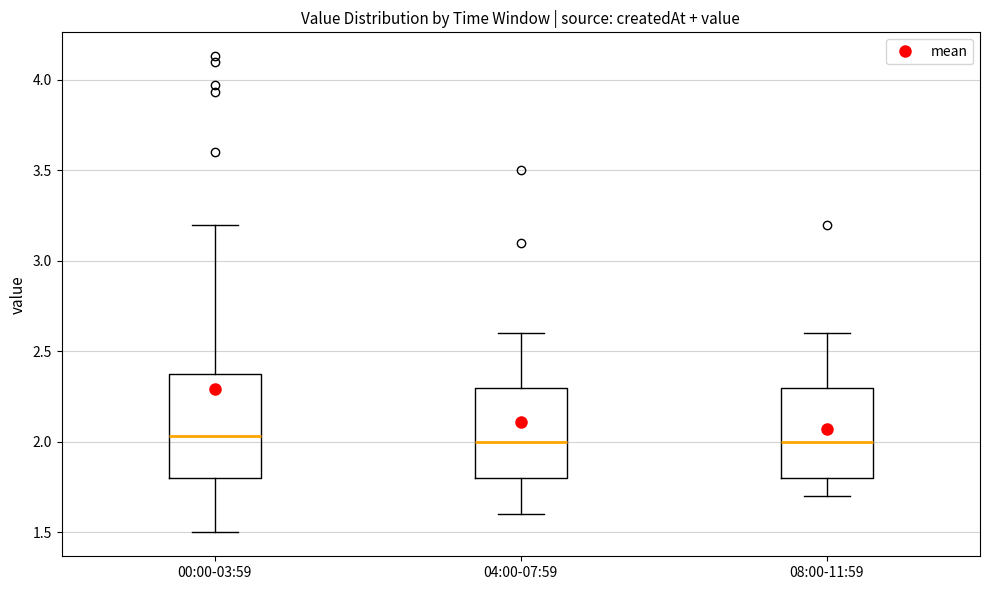

Reading left to right, read every box against the y-axis: the position of its median line, the range the box covers, and the ends of its whiskers. The values are not printed on the chart, so give them approximately, as read against the axis.

00:00-03:59: median 2.05, box 1.80 to 2.40, whiskers 1.50 to 3.20
04:00-07:59: median 2.00, box 1.80 to 2.30, whiskers 1.60 to 2.60
08:00-11:59: median 2.00, box 1.80 to 2.30, whiskers 1.70 to 2.60